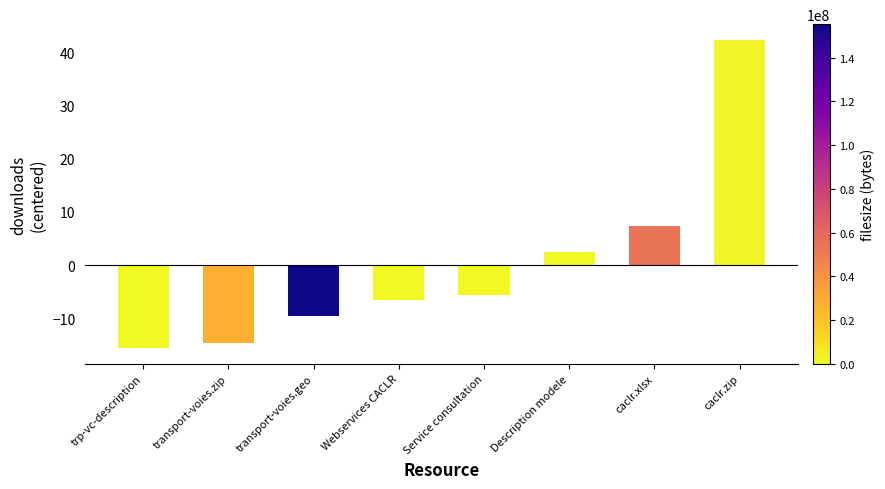

Which category has the lowest value across all series?

trp-vc-description